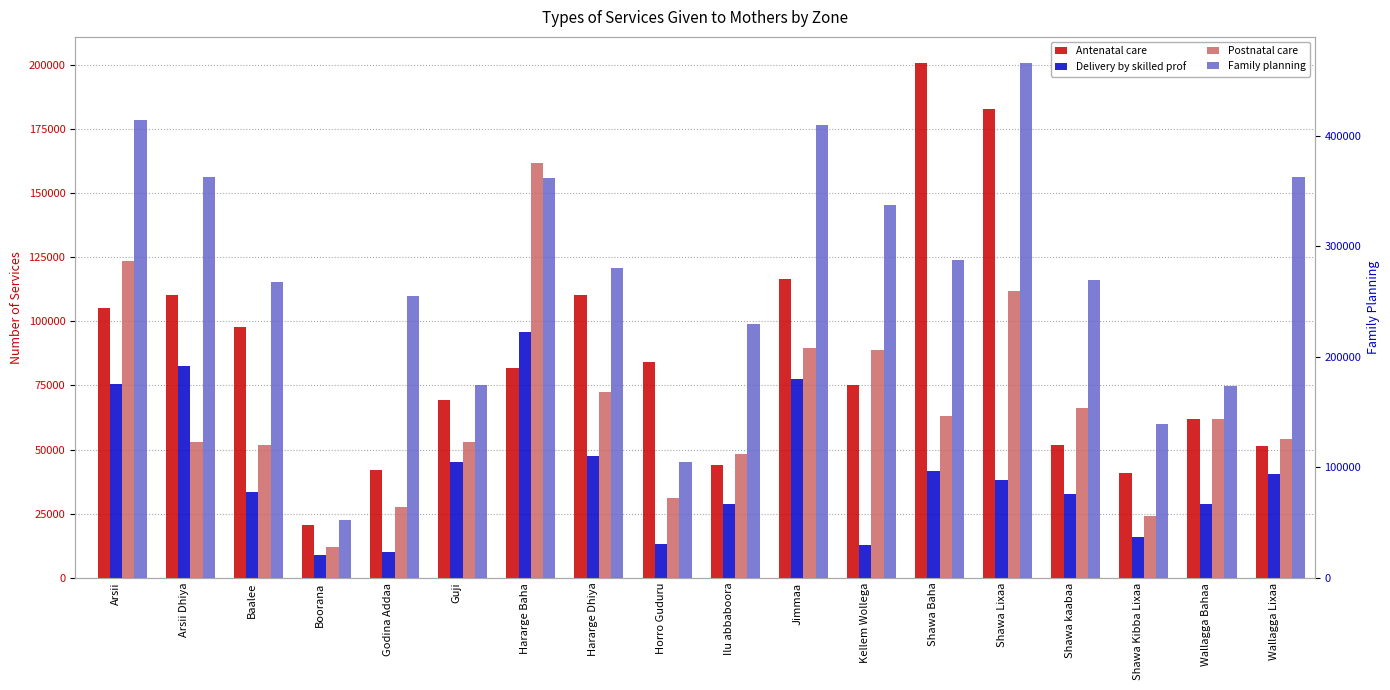

How many values in the Family planning series exceed 280839?

8